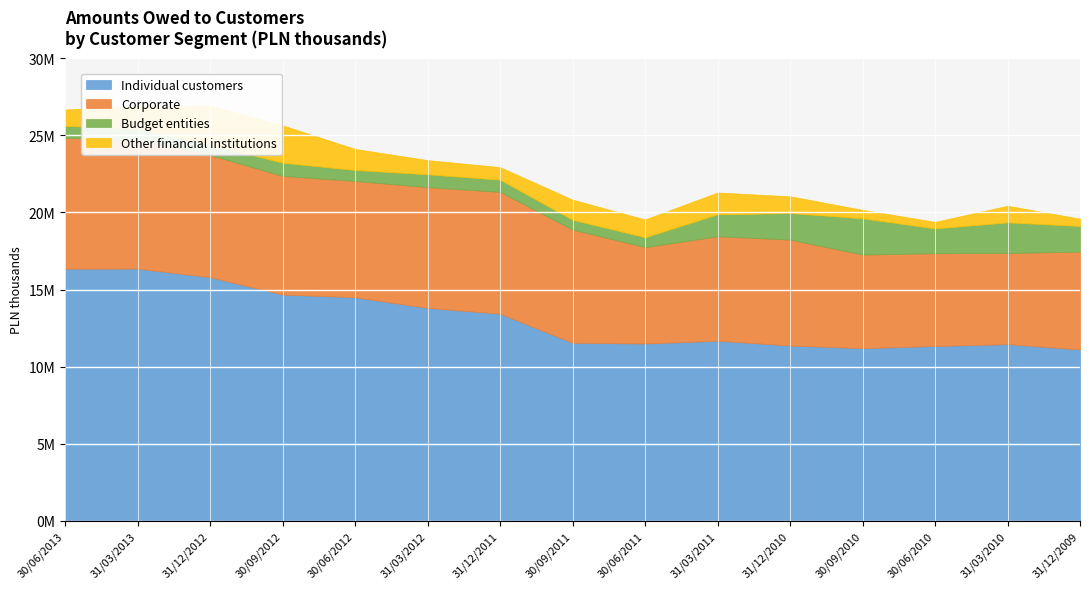

What is the label of the 1st point from the left?

30/06/2013